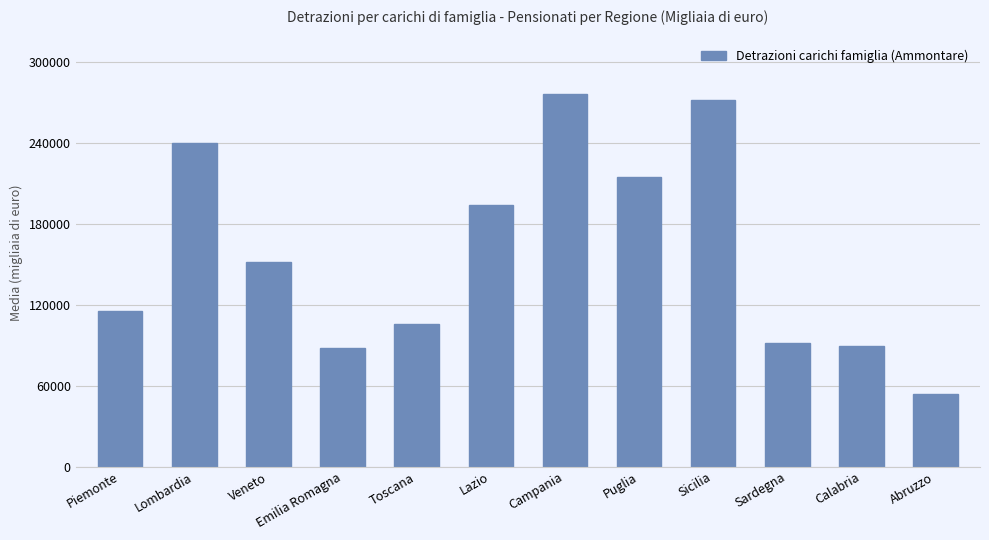

At which label is the value closest to 164779?

Veneto